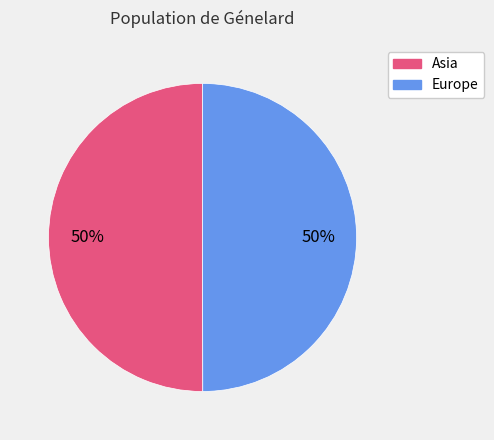

Count the number of slices in the pie.

2